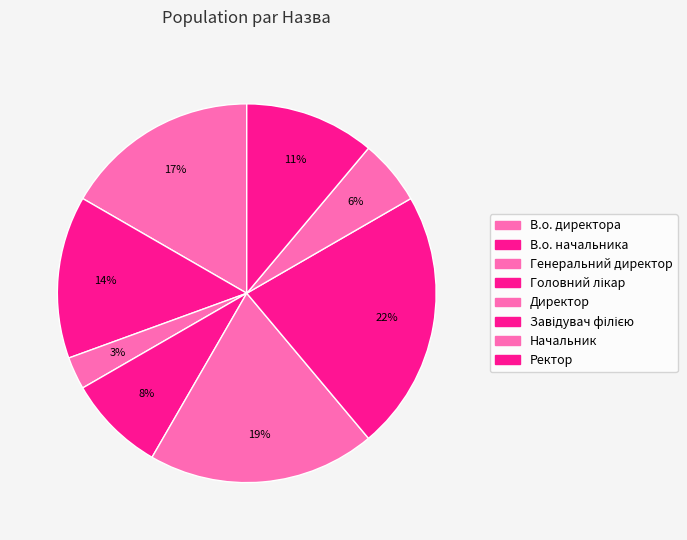

Which has a higher value, Головний лікар or Завідувач філією?

Завідувач філією